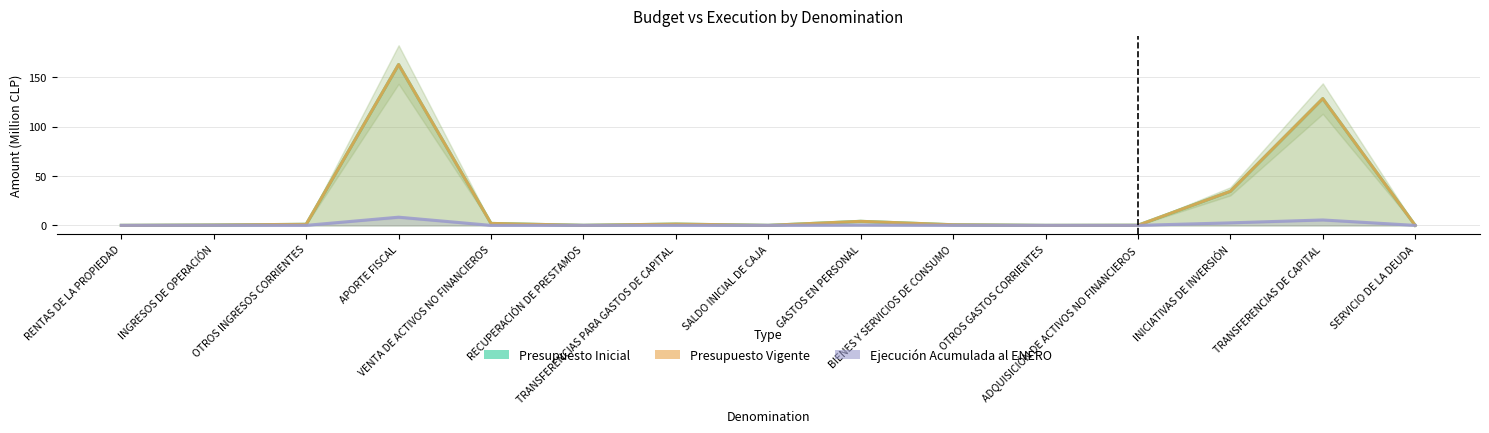

Between INGRESOS DE OPERACIÓN and INICIATIVAS DE INVERSIÓN, which series saw the biggest shift?

Presupuesto Inicial